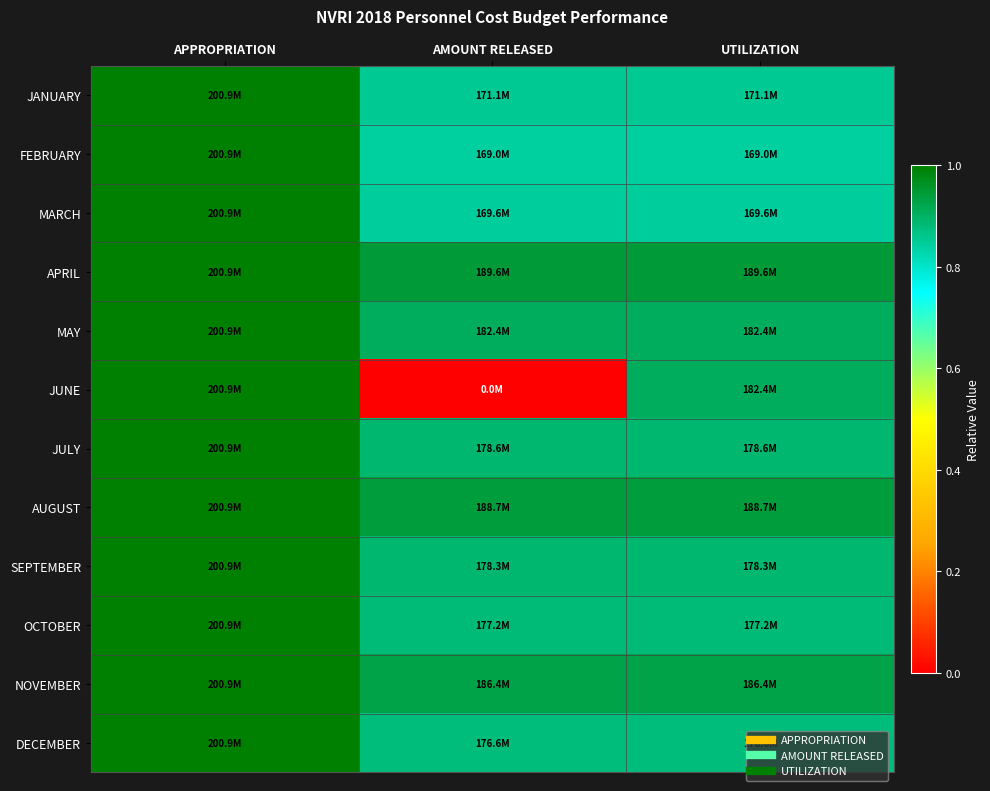

Rank the series at APPROPRIATION from lowest to highest value.

JANUARY, FEBRUARY, MARCH, APRIL, MAY, JUNE, JULY, AUGUST, SEPTEMBER, OCTOBER, NOVEMBER, DECEMBER